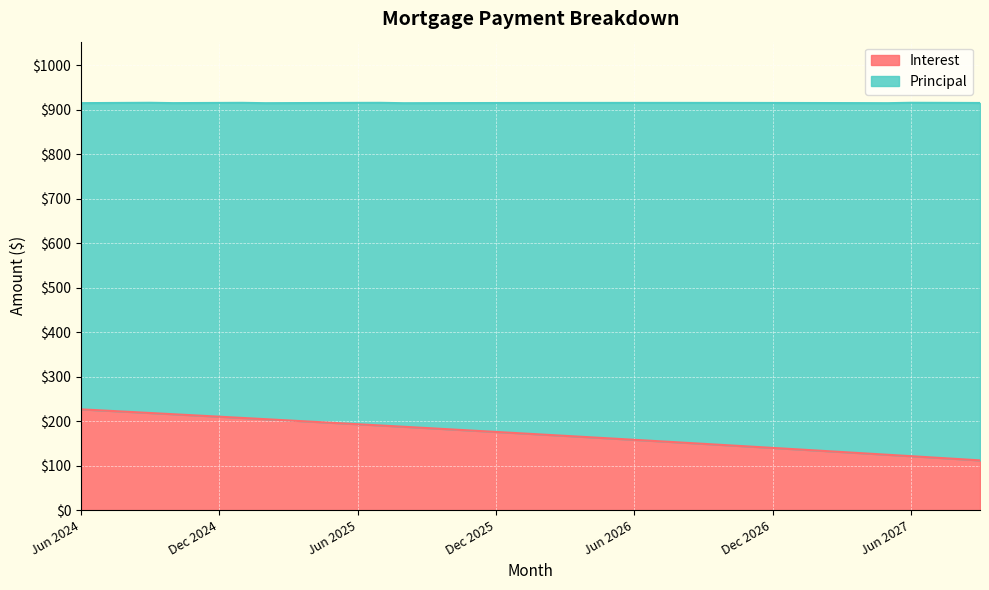

Does the chart display data point markers on the line(s)?

No